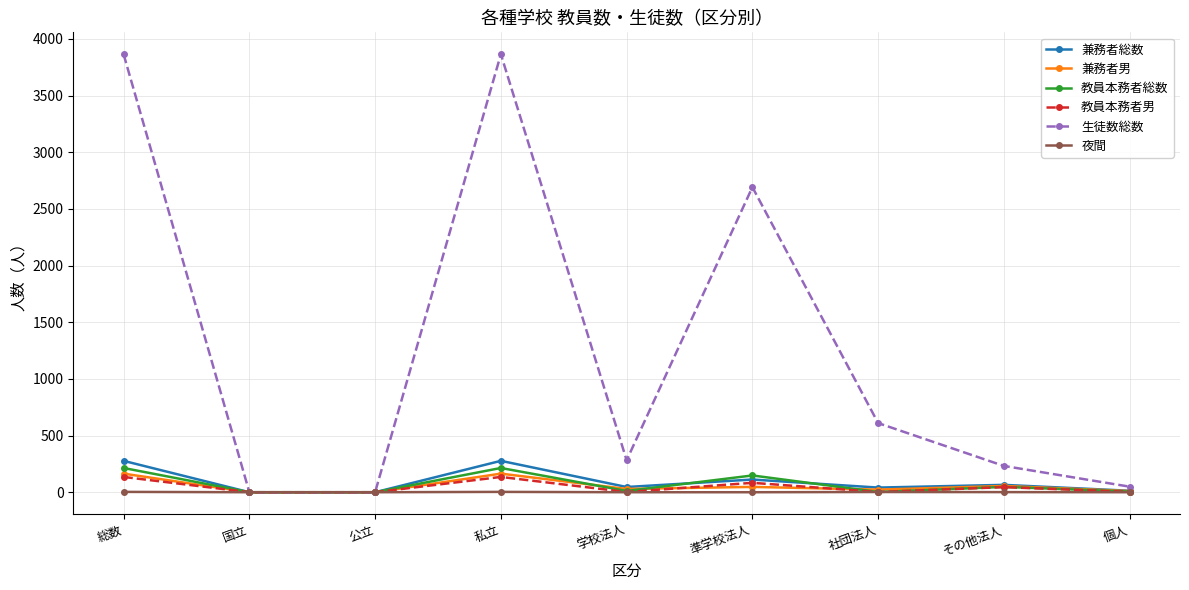

What is the difference between the second highest and second lowest values in the 兼務者男 series?

164